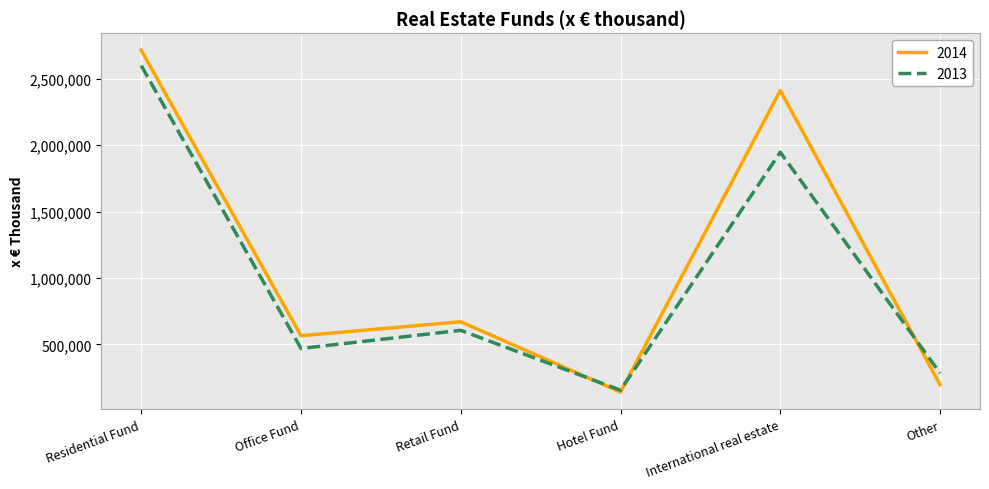

What position from the right is Hotel Fund?

3